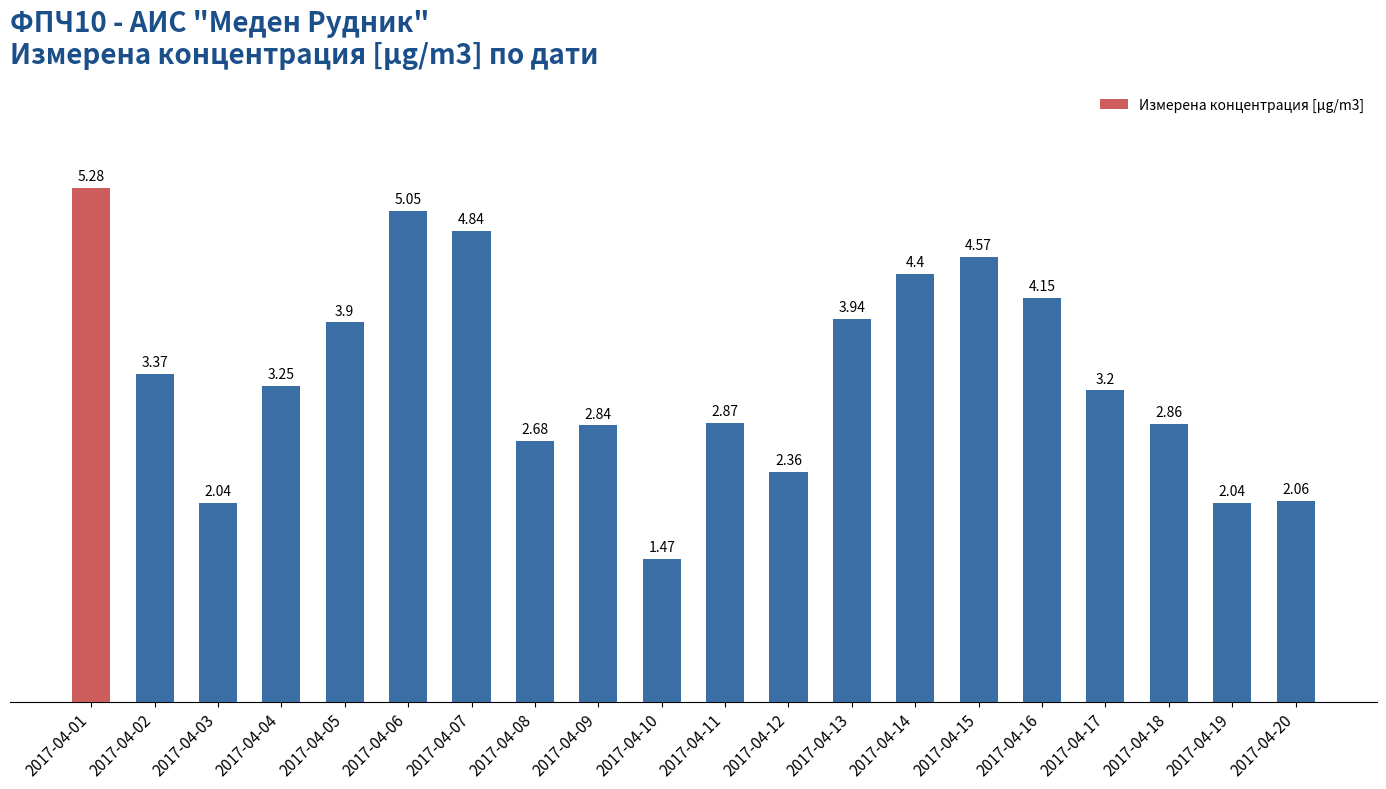

Are the bars horizontal?

No